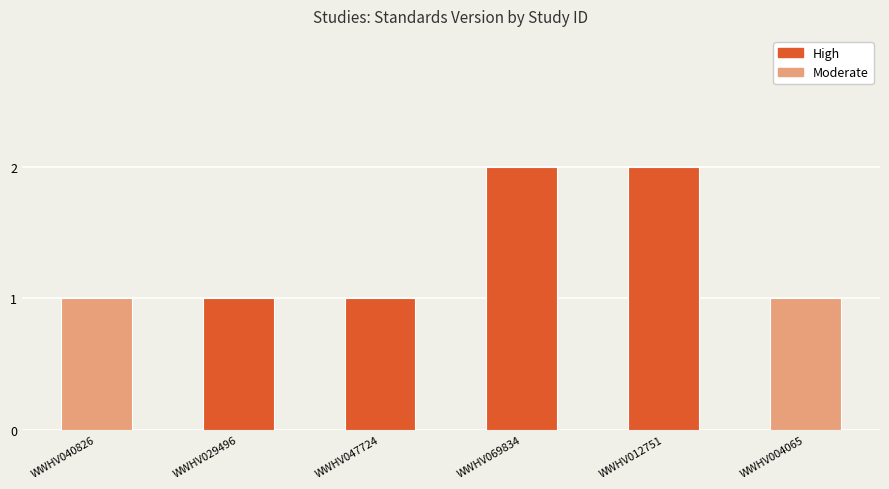

Count the number of data series in this chart.

1